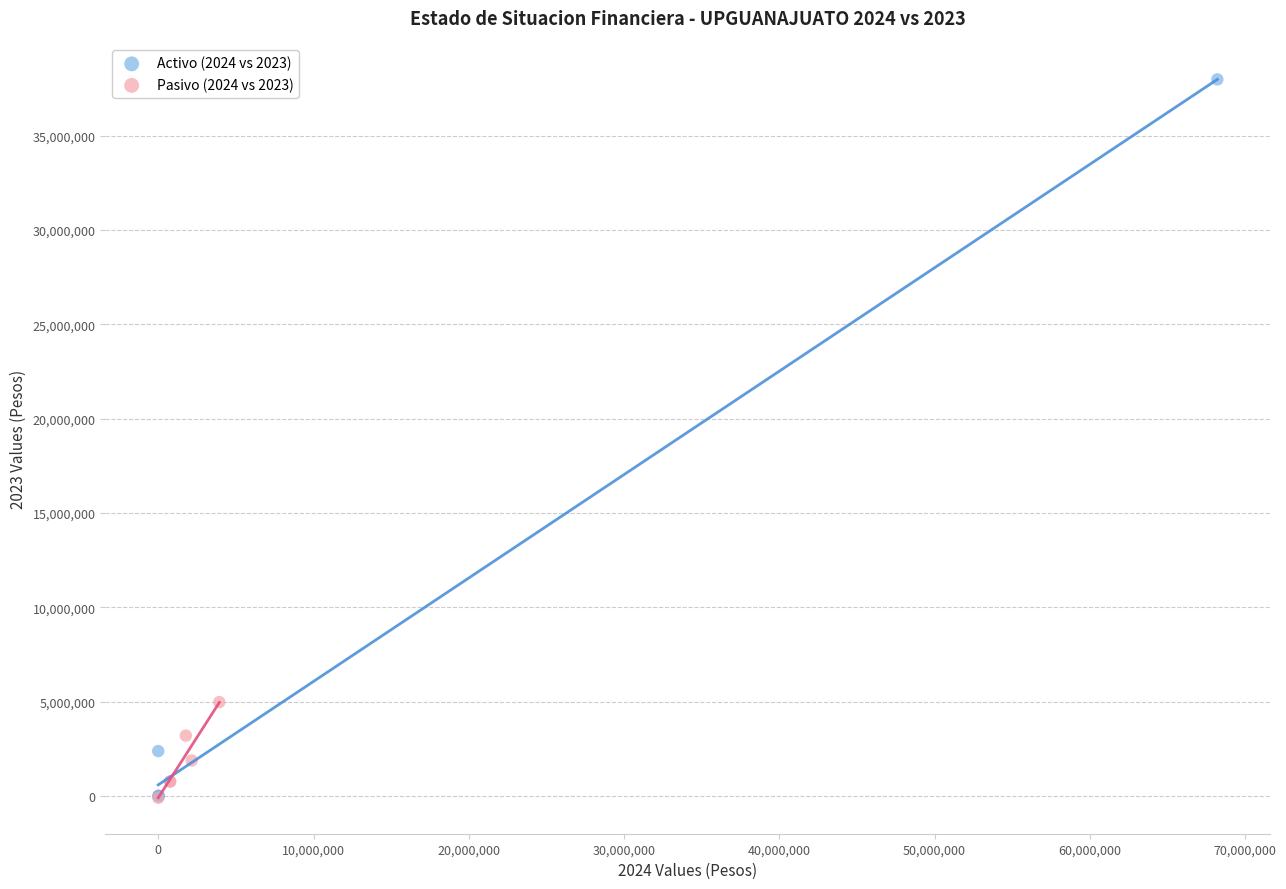

Which series has the widest spread of Y values?

Activo (2024 vs 2023)